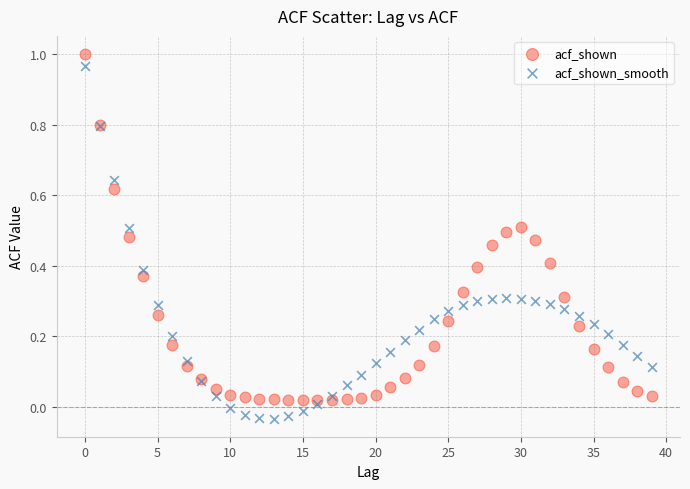

Which series reaches the maximum Y coordinate?

acf_shown